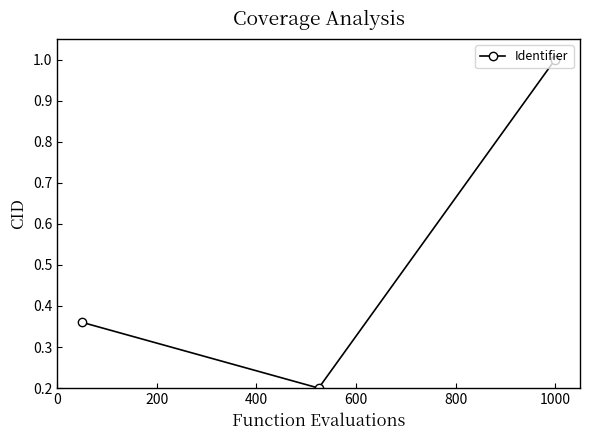

Count the number of data series in this chart.

1